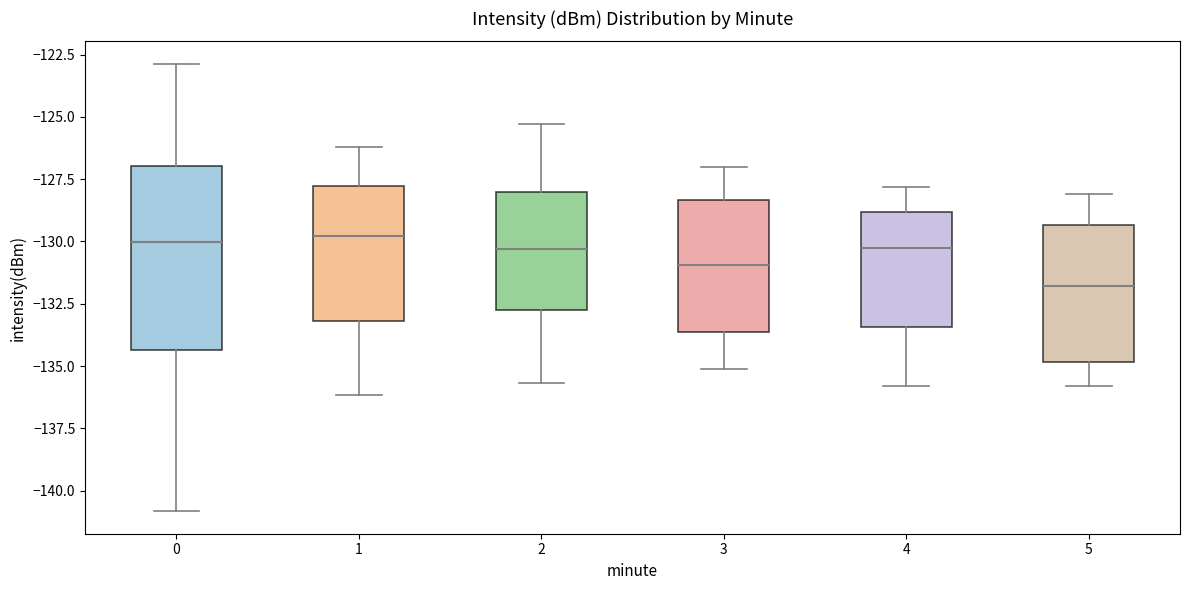

Reading left to right, transcribe this box plot: for each box, give where its median line is, the range the box spans, and where its two whiskers end, as read against the y-axis. The values are not printed on the chart, so give them approximately, as read against the axis.

0: median -130.0, box -134.5 to -127.0, whiskers -141.0 to -123.0
1: median -130.0, box -133.0 to -128.0, whiskers -136.0 to -126.0
2: median -130.5, box -132.5 to -128.0, whiskers -135.5 to -125.5
3: median -131.0, box -133.5 to -128.5, whiskers -135.0 to -127.0
4: median -130.0, box -133.5 to -129.0, whiskers -136.0 to -128.0
5: median -132.0, box -135.0 to -129.5, whiskers -136.0 to -128.0